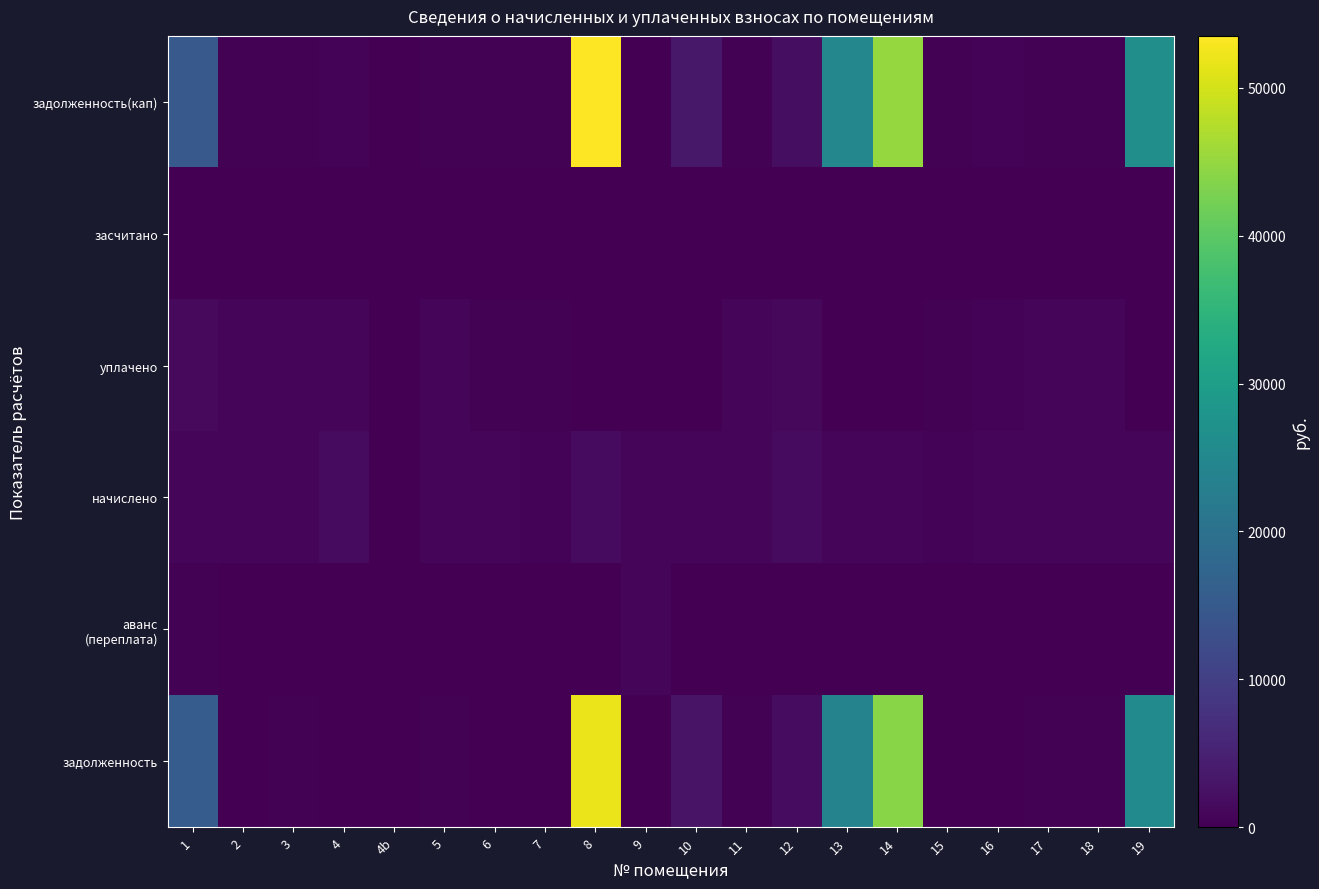

At which category does the chart reach its minimum across all series?

2